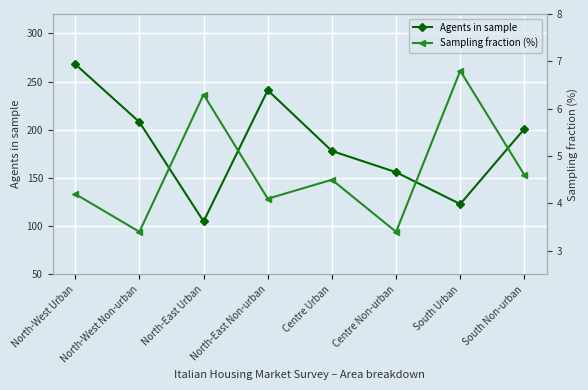

Count the number of data series in this chart.

2